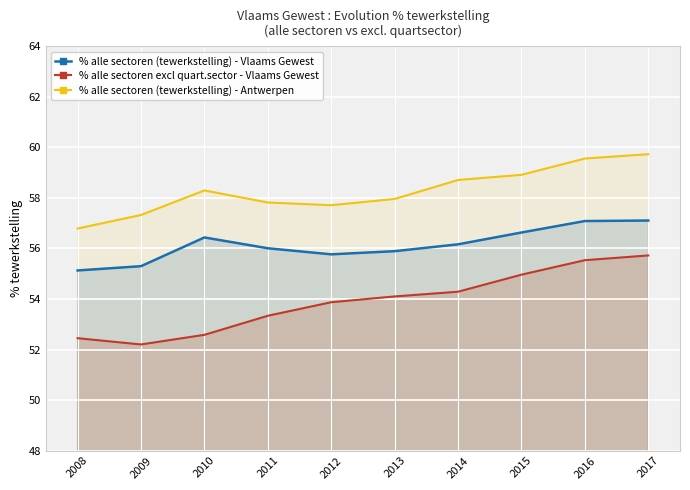

How many lines are shown in the chart?

3